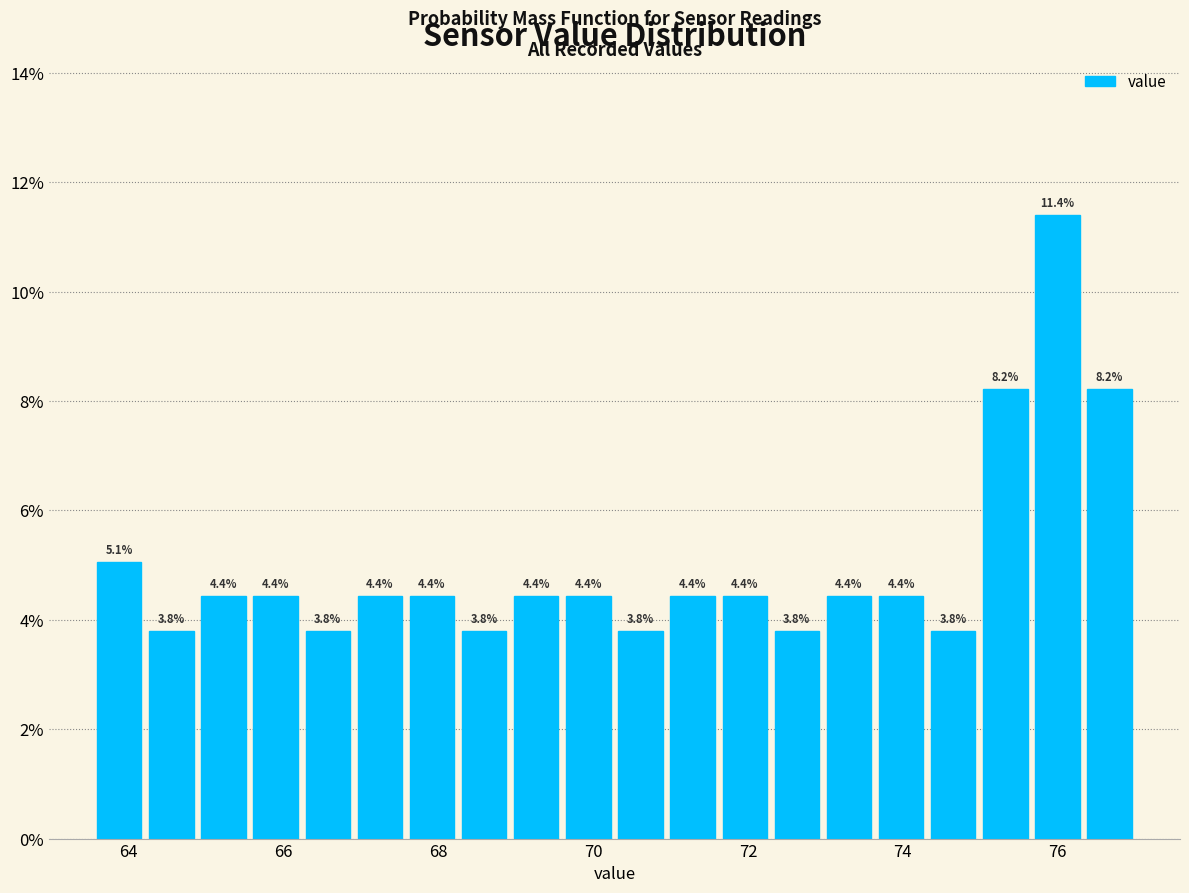

Read against the x-axis, roughly where is the centre of the tallest bar?

76.0